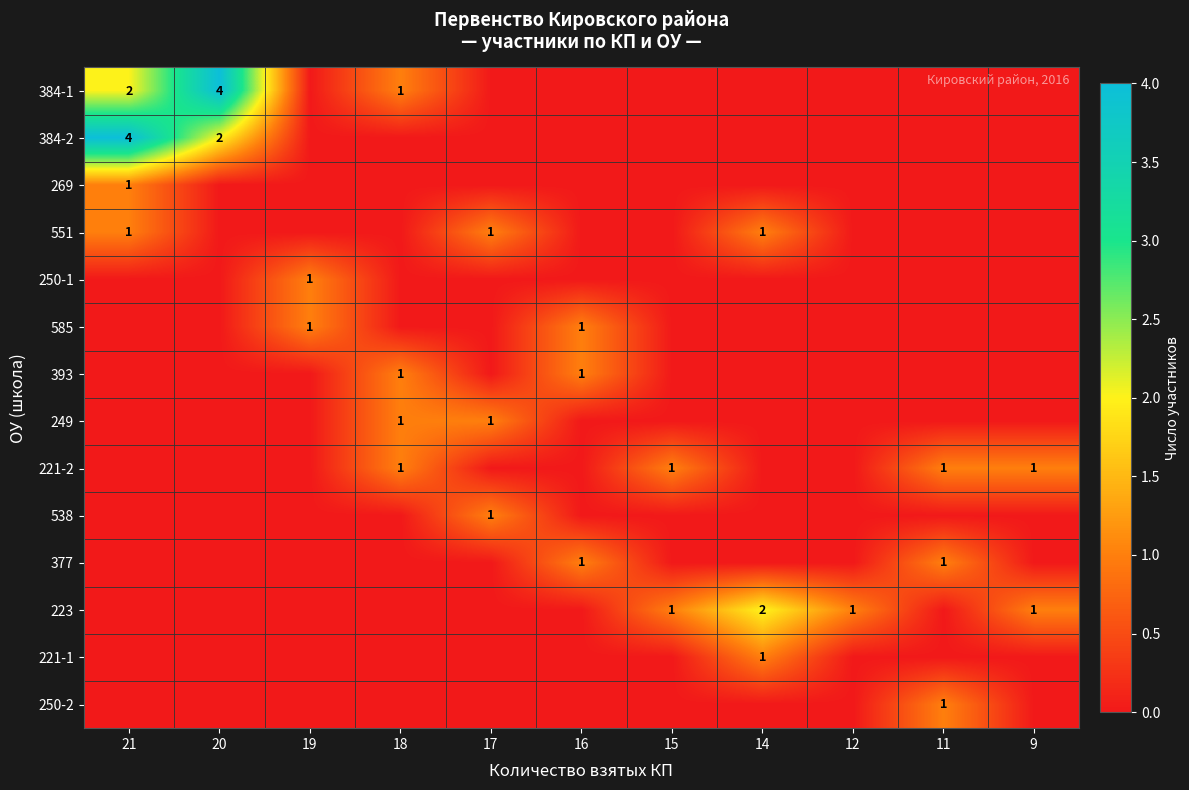

The value of 221-1 at 14 is 1. True or false?

True